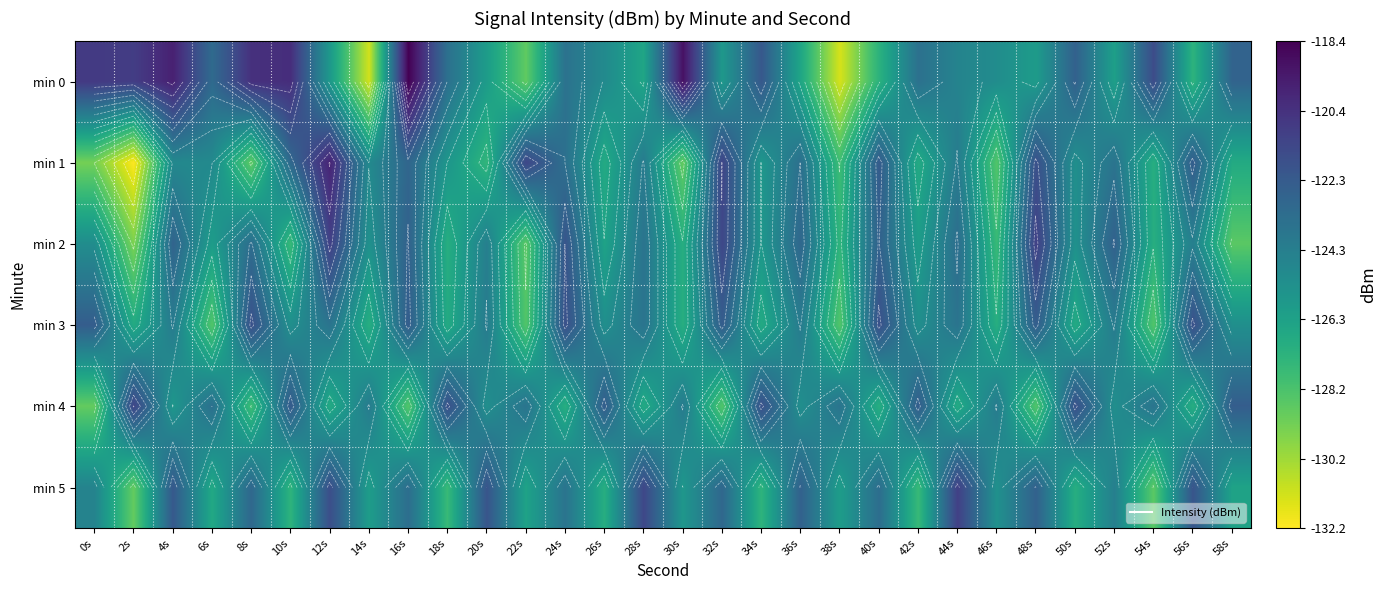

True or false: min 3 has a value of -73.2 at 18s.

False